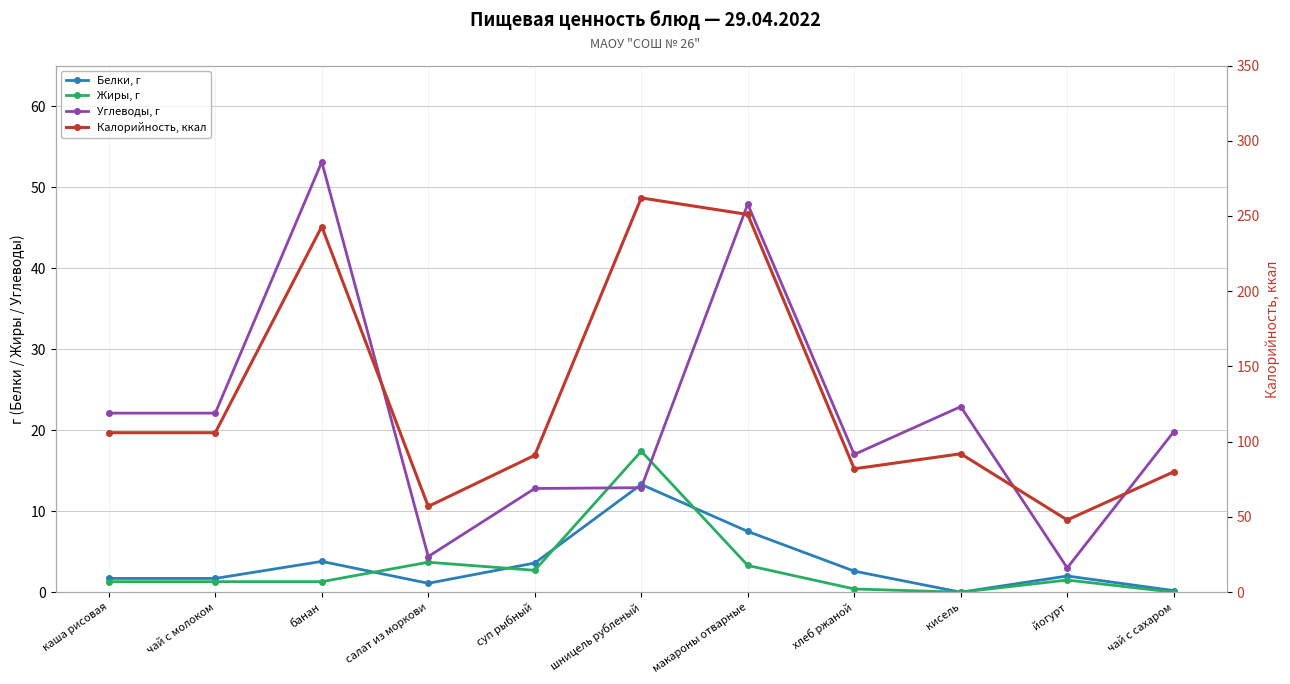

What is the label of the 5th point from the right?

макароны отварные